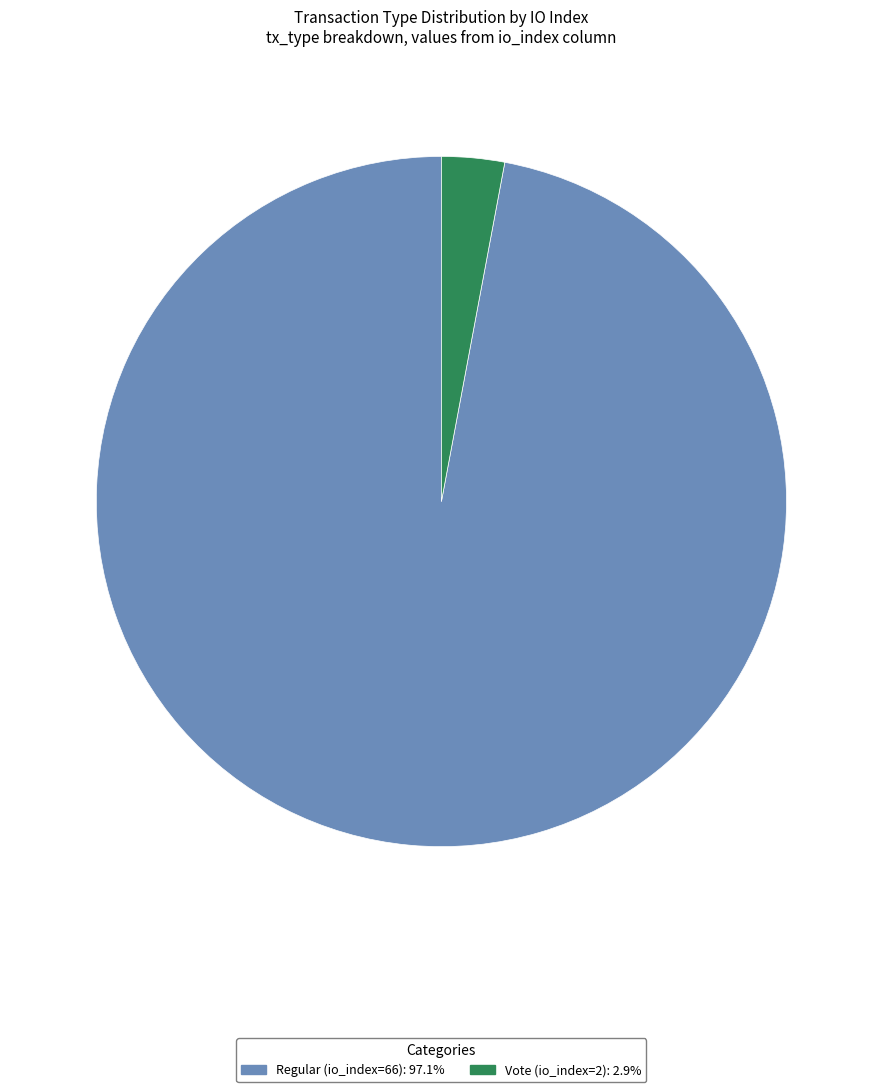

Is it true that Vote (io_index=2) is 8% of the pie?

False